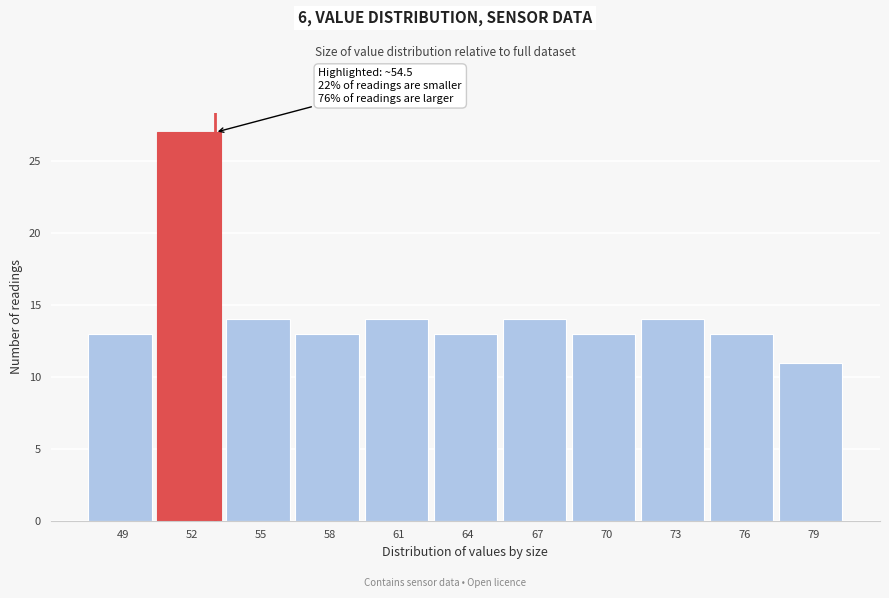

Reading right to left, extract all data points from this chart.

11	13	14	13	14	13	14	13	14	27	13